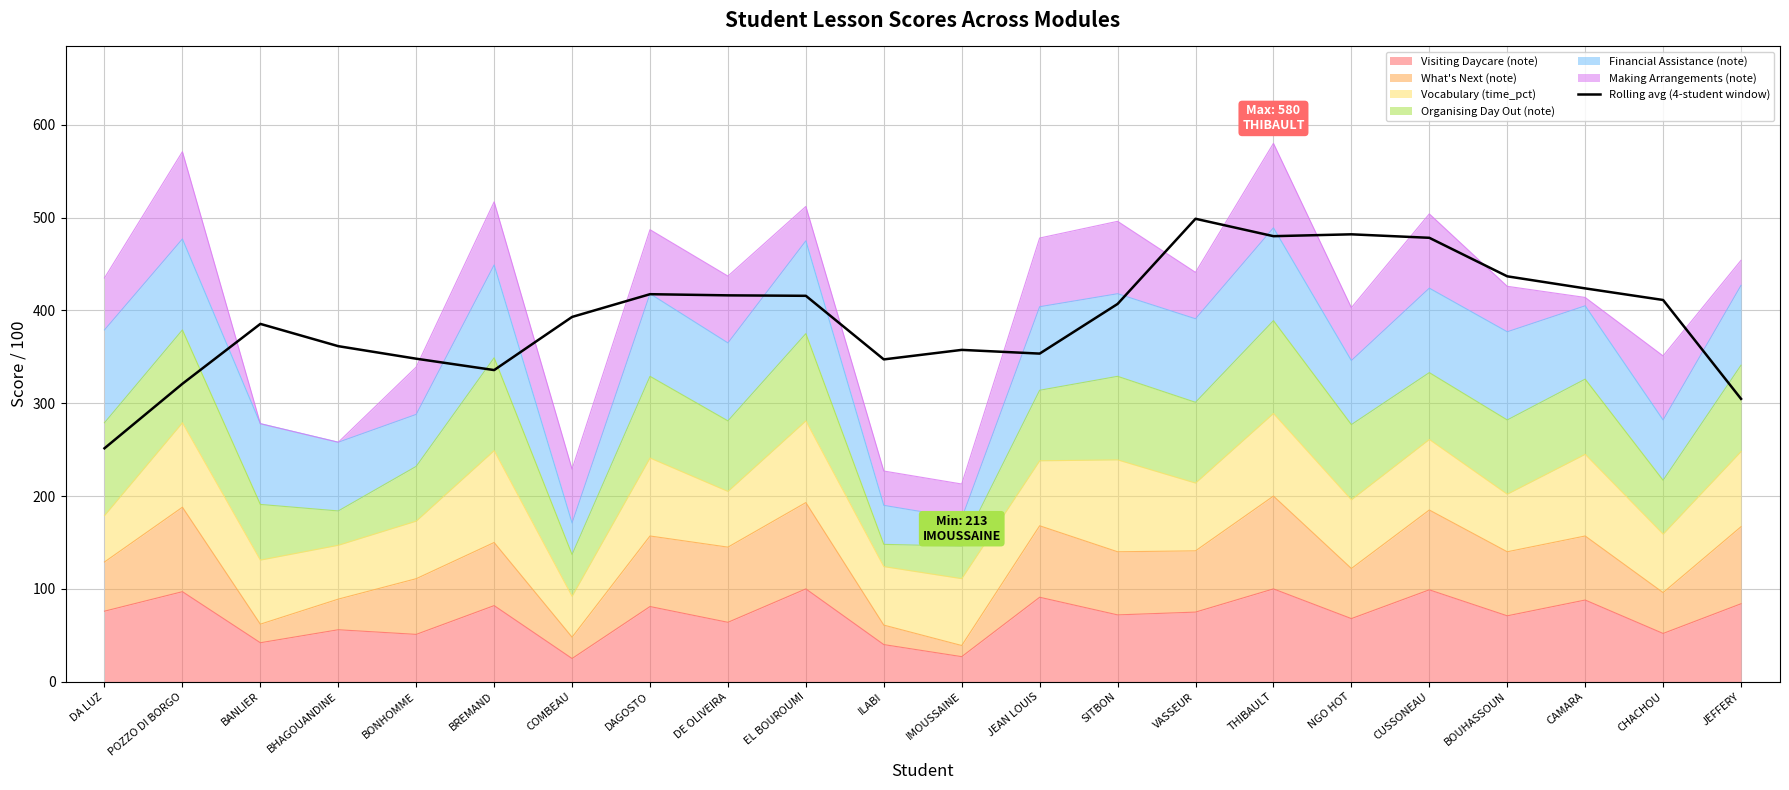

Reading right to left, transcribe all the data shown in this chart.

304.8	411.2	423.8	436.8	478.2	482.0	480.0	498.8	407.0	353.5	357.5	347.2	415.8	416.2	417.5	393.0	335.8	348.0	361.5	385.5	321.0	251.5